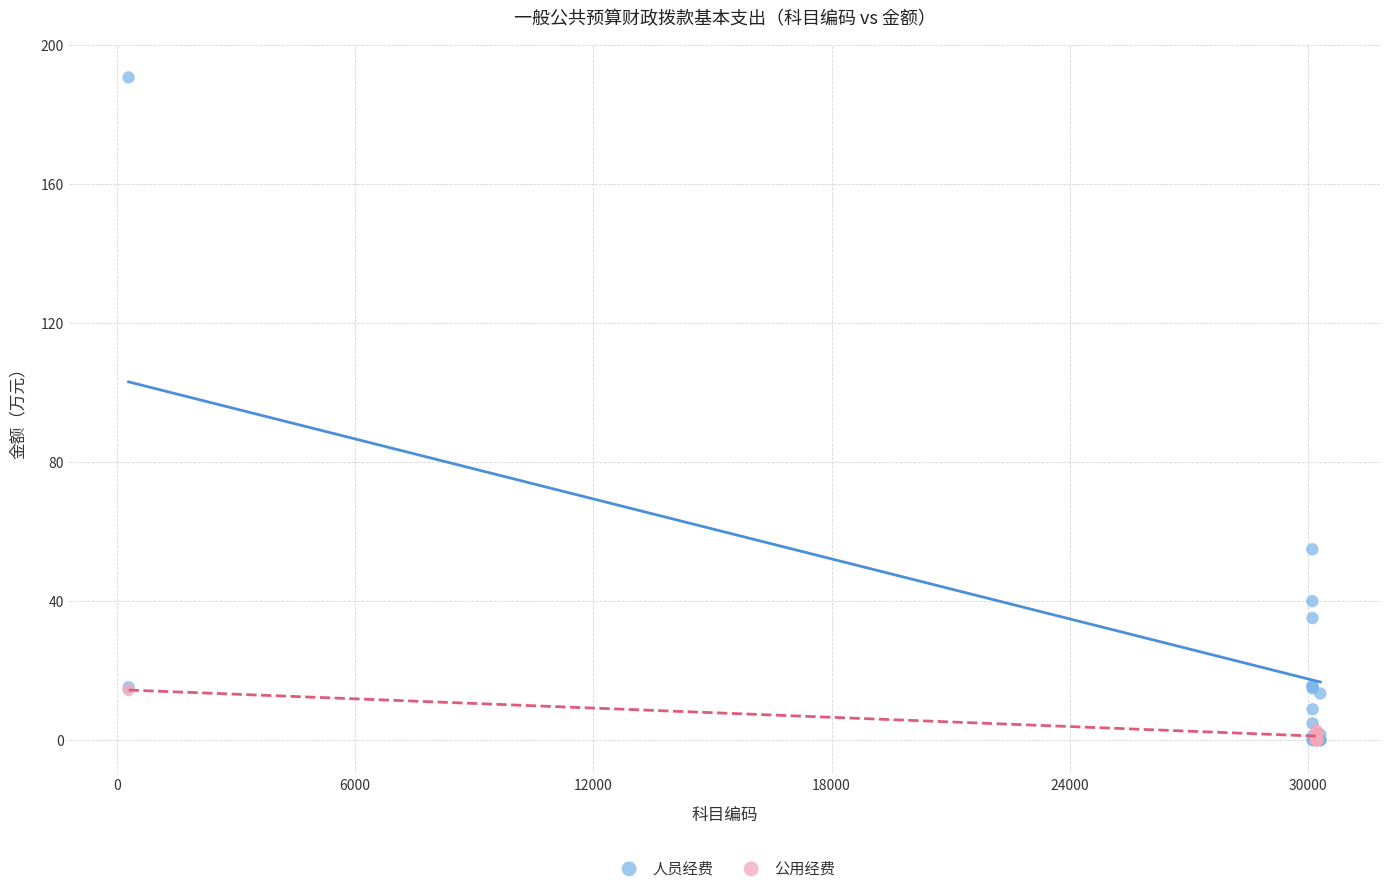

Which series reaches the maximum Y coordinate?

人员经费